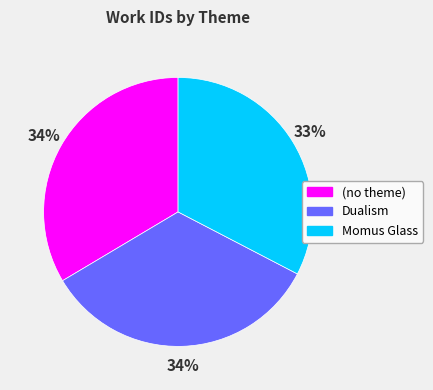

Approximately how many times larger is the value at Dualism compared to (no theme)?

1.0